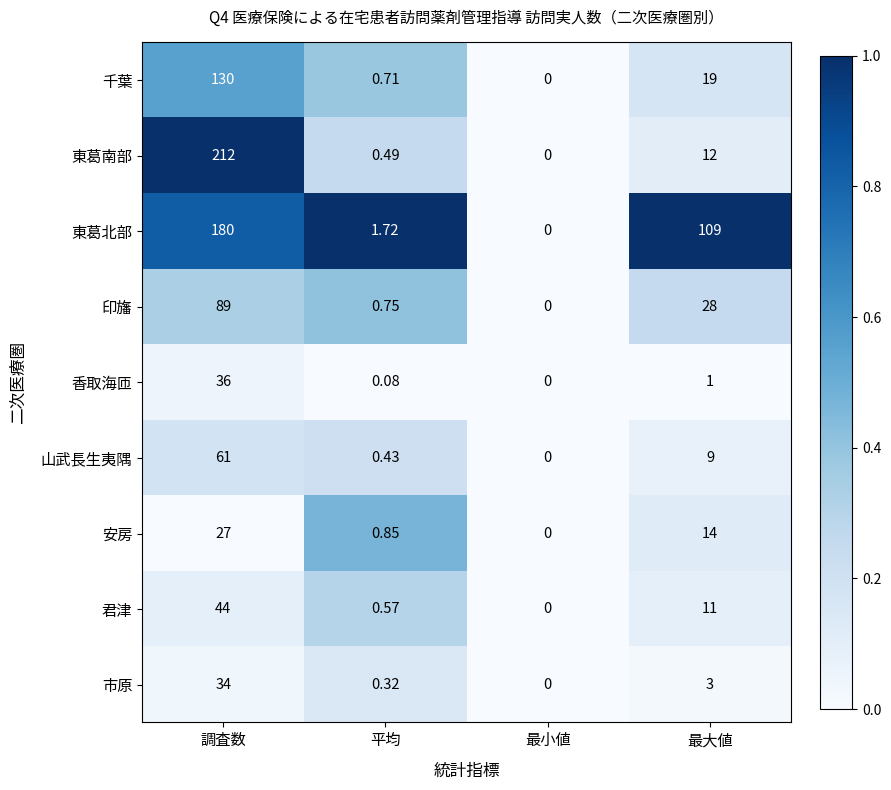

How many series are shown in this chart?

9